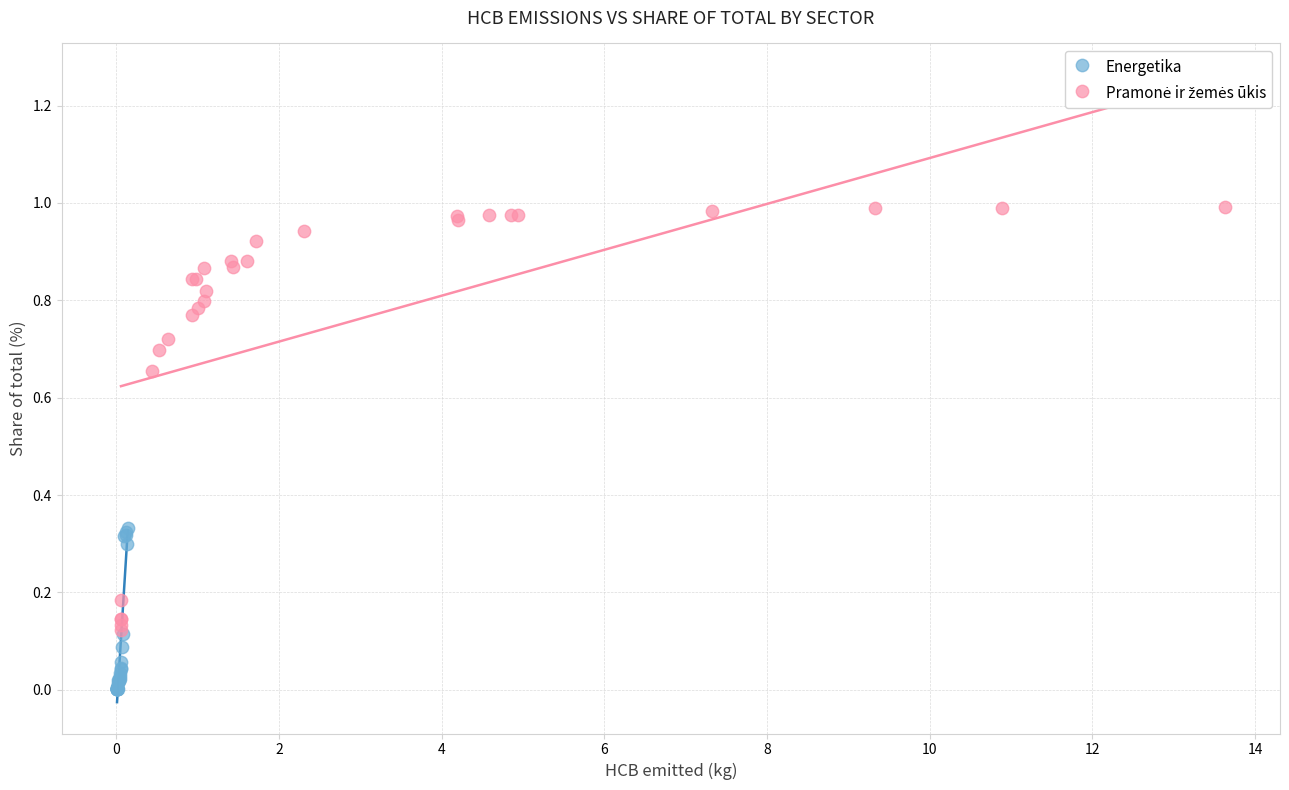

Which series contains the lowest Y value?

Energetika